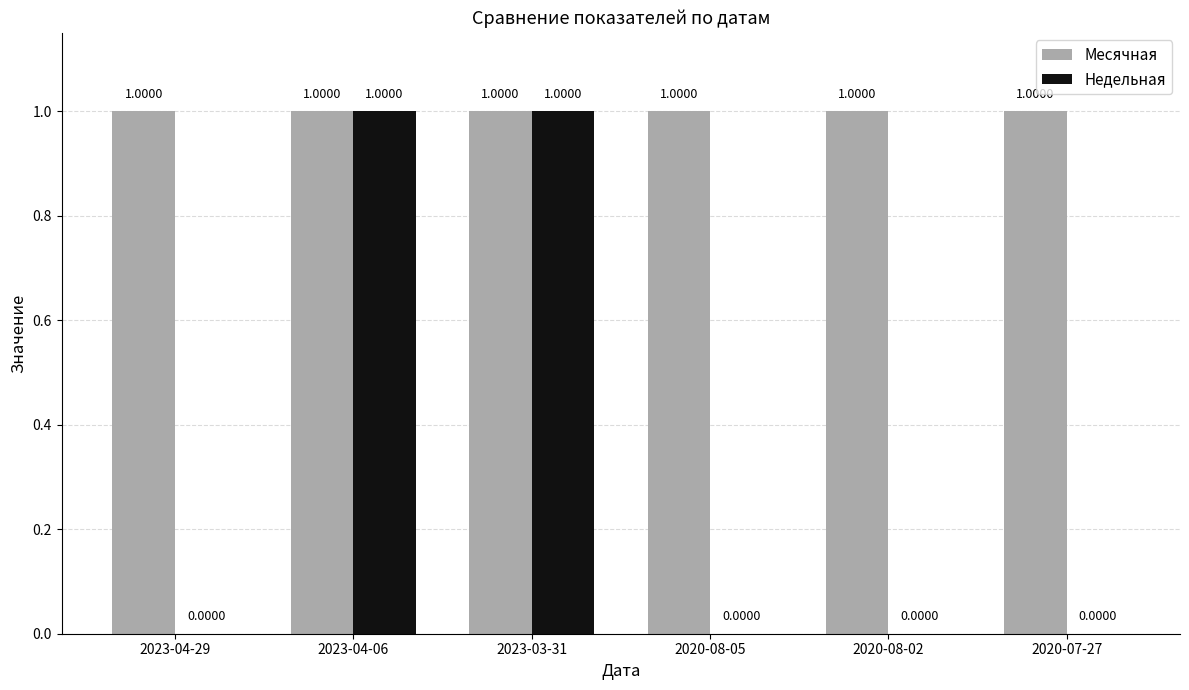

What is the approximate value of Месячная at 2020-08-05?

1